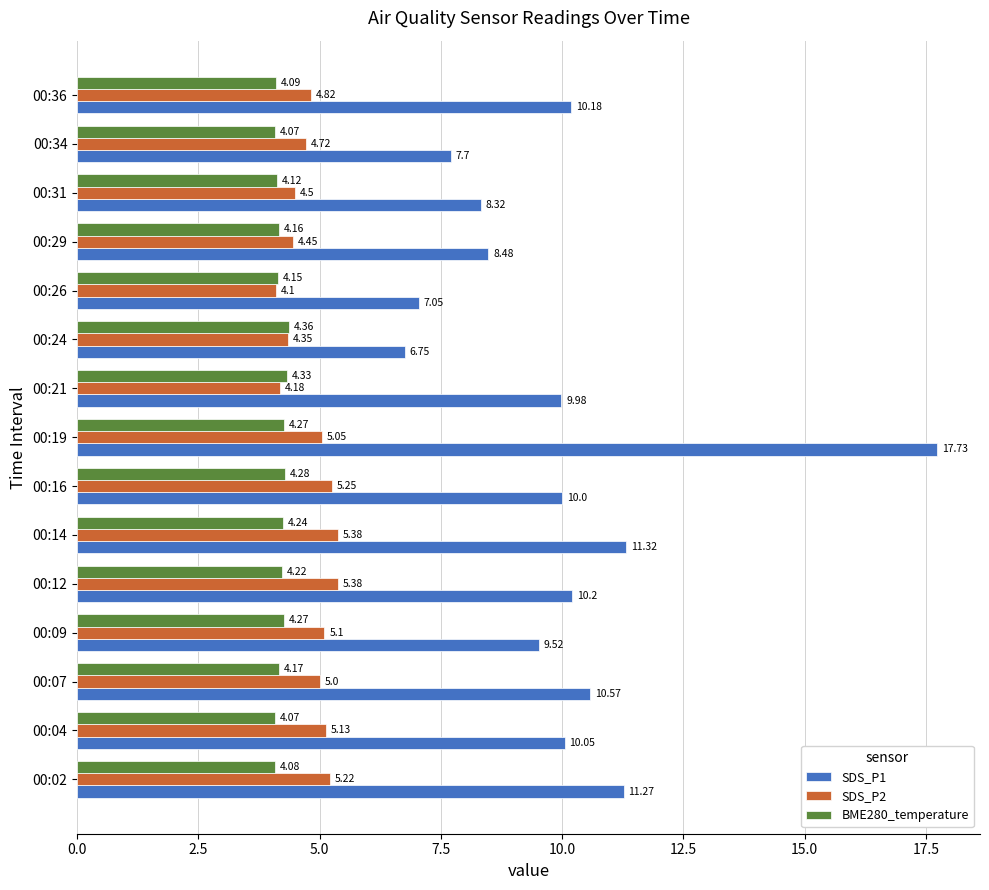

What is the spread (max minus min) of values at 00:07?

6.4